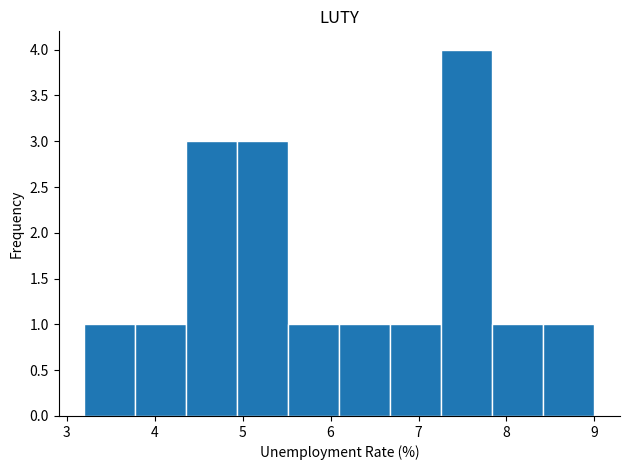

Over which range of the x-axis is the bar tallest?

7.26 to 7.84